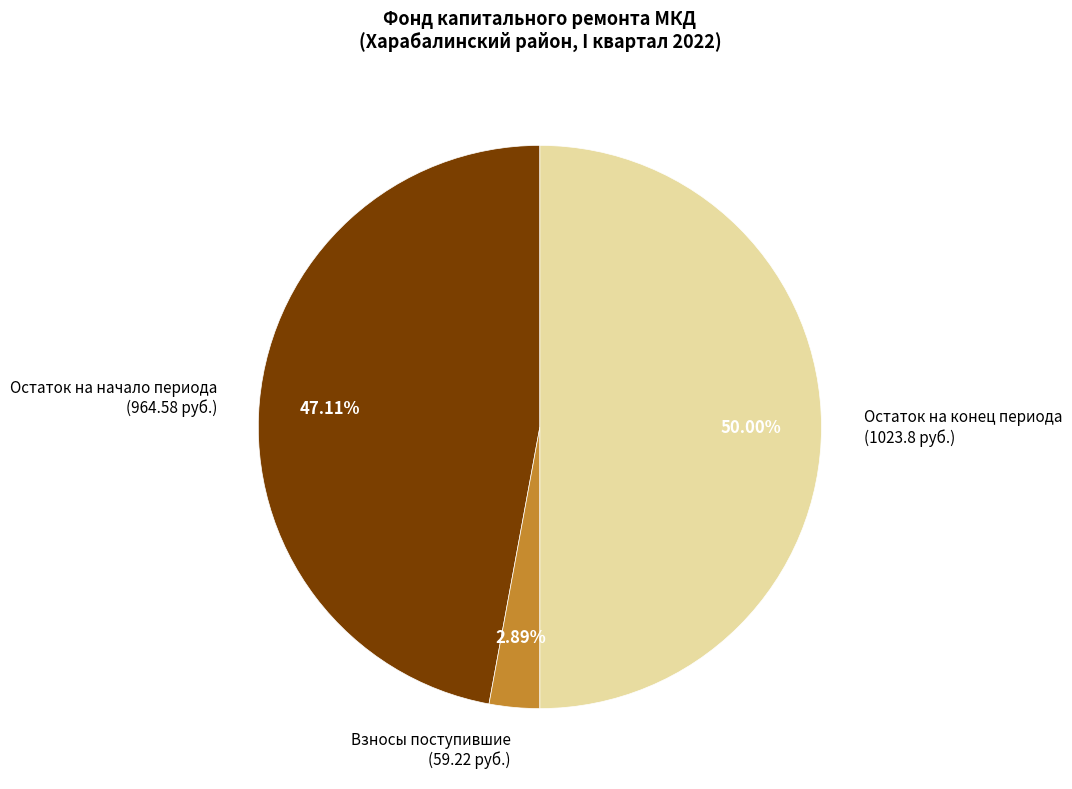

Rank the categories by value from lowest to highest.

Взносы поступившие (59.22 руб.), Остаток на начало периода (964.58 руб.), Остаток на конец периода (1023.8 руб.)